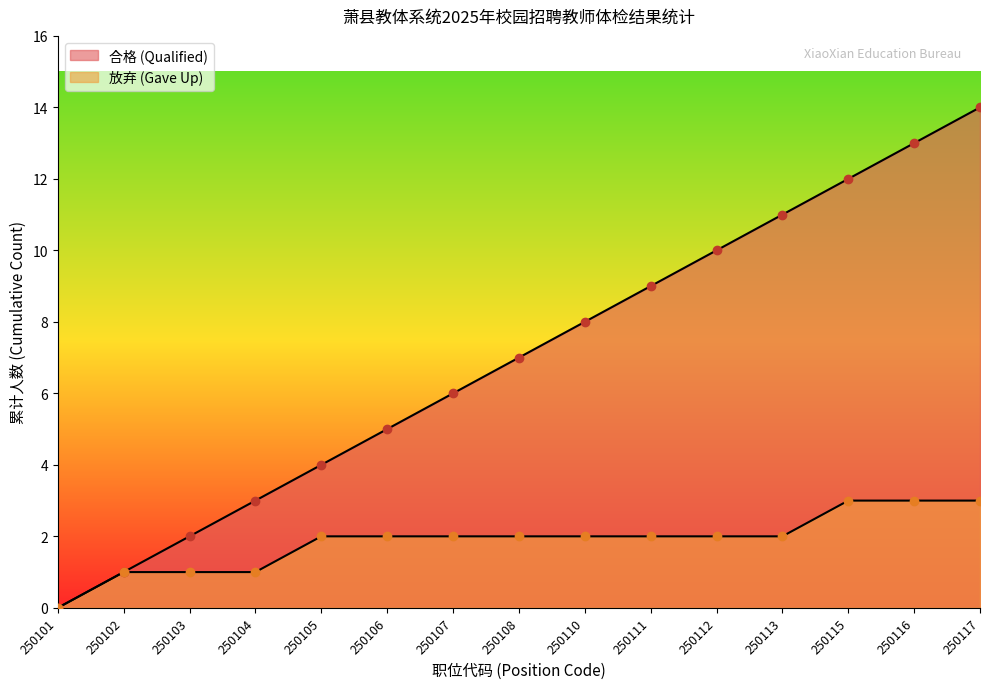

How many values in 放弃 (Gave Up) are above zero?

14